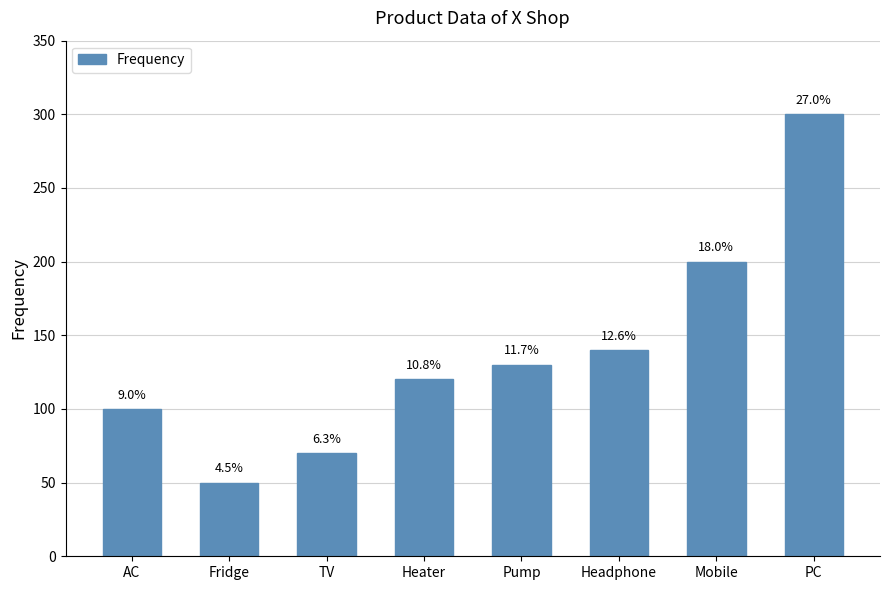

Are the bars grouped side by side (vs. stacked)?

No